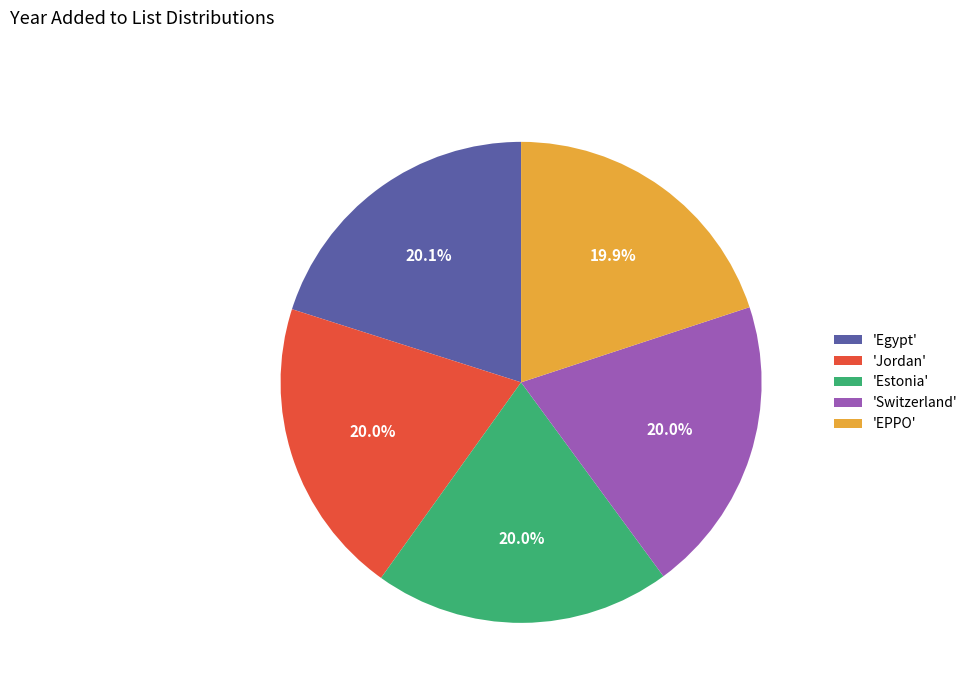

Is there a majority slice in this chart?

No